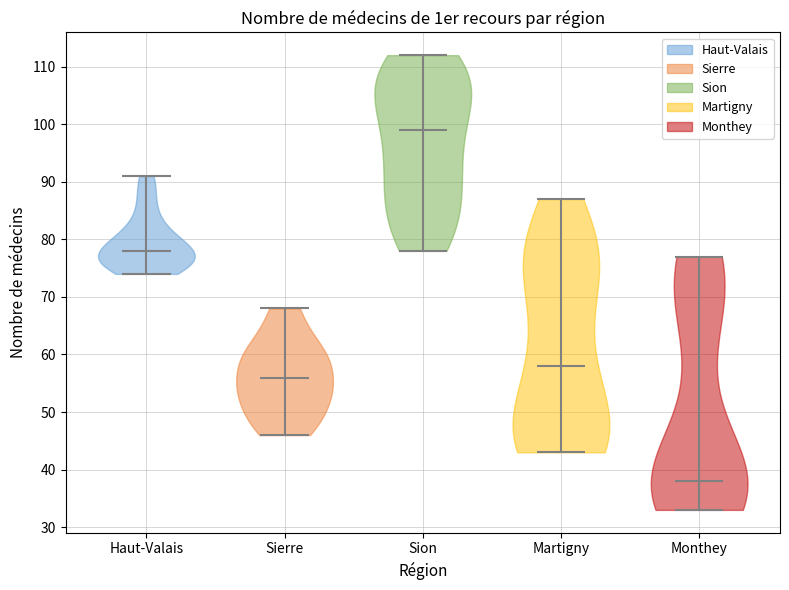

Reading left to right, read every violin against the y-axis: where its median line is, and the lowest and highest points it reaches. The values are not printed on the chart, so give them approximately, as read against the axis.

Haut-Valais: median line 78, lowest point 74, highest point 91
Sierre: median line 56, lowest point 46, highest point 68
Sion: median line 99, lowest point 78, highest point 112
Martigny: median line 58, lowest point 43, highest point 87
Monthey: median line 38, lowest point 33, highest point 77